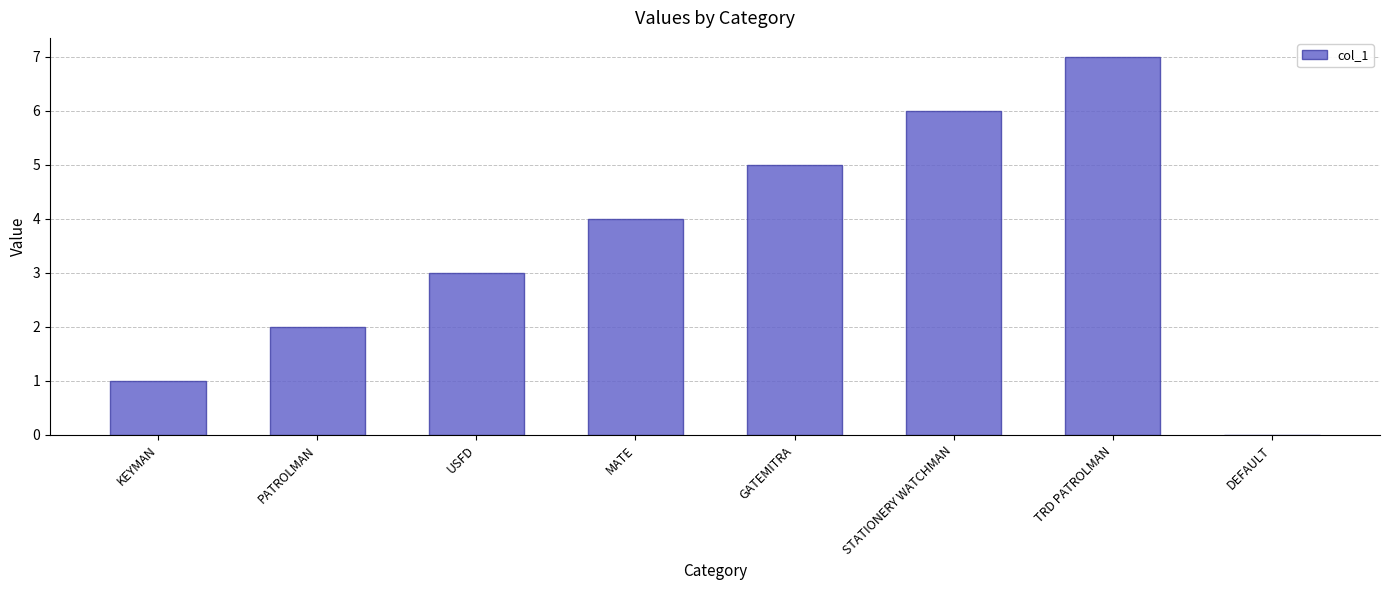

Reading left to right, list all the values displayed in this chart.

1	2	3	4	5	6	7	0